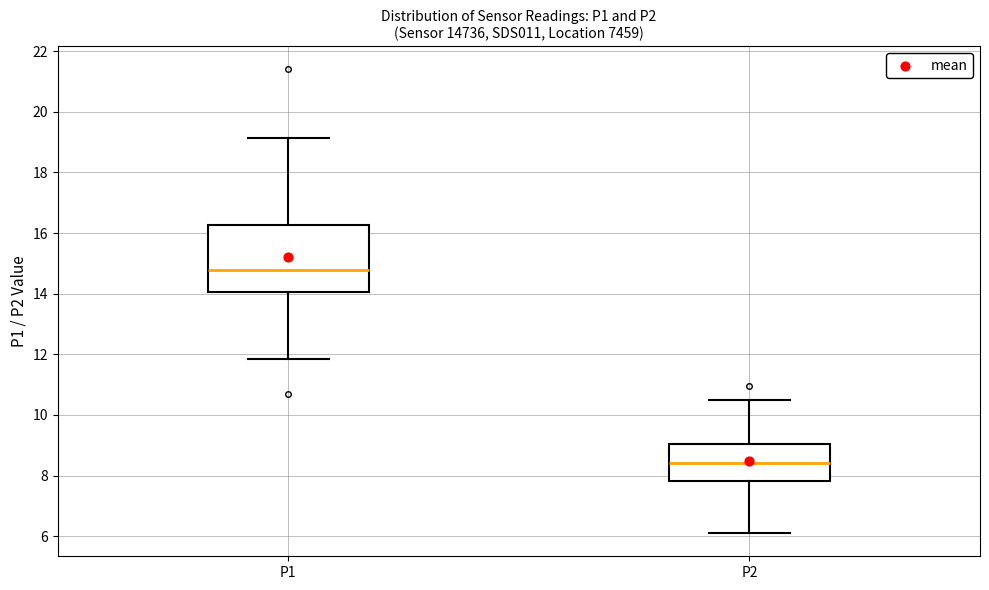

Which box has the highest median line?

P1